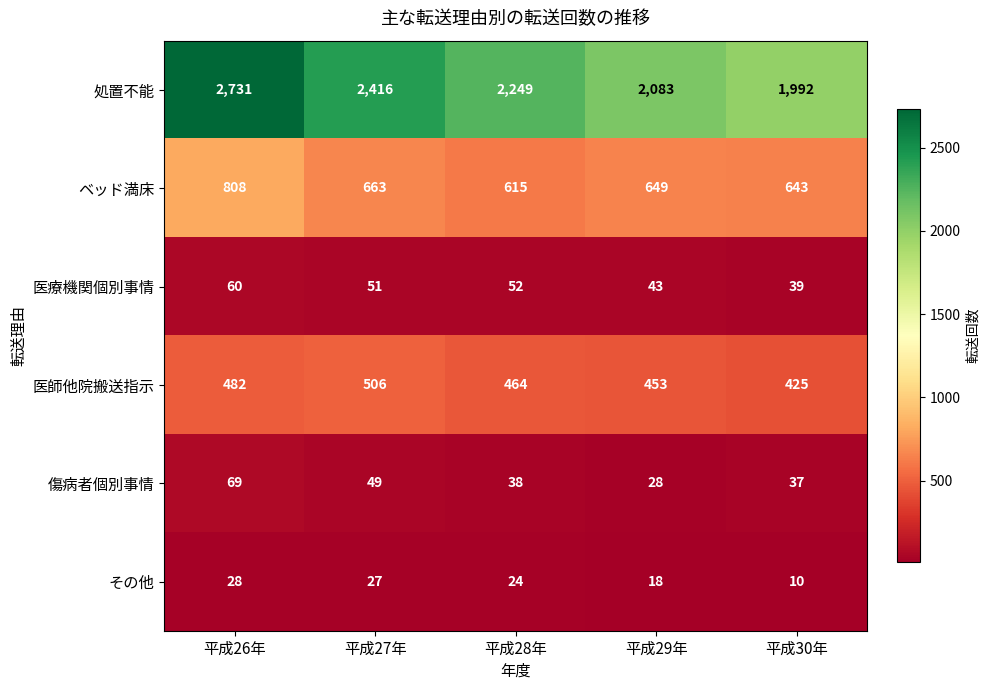

Between 平成27年 and 平成29年, which series saw the biggest shift?

処置不能